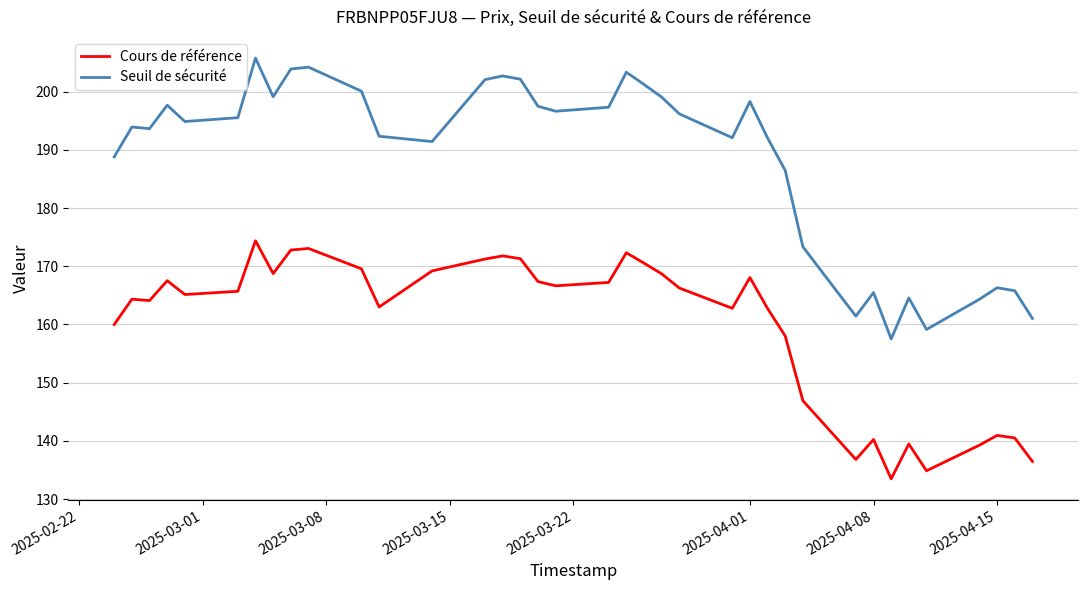

What is the highest value of the Seuil de sécurité series?

205.8